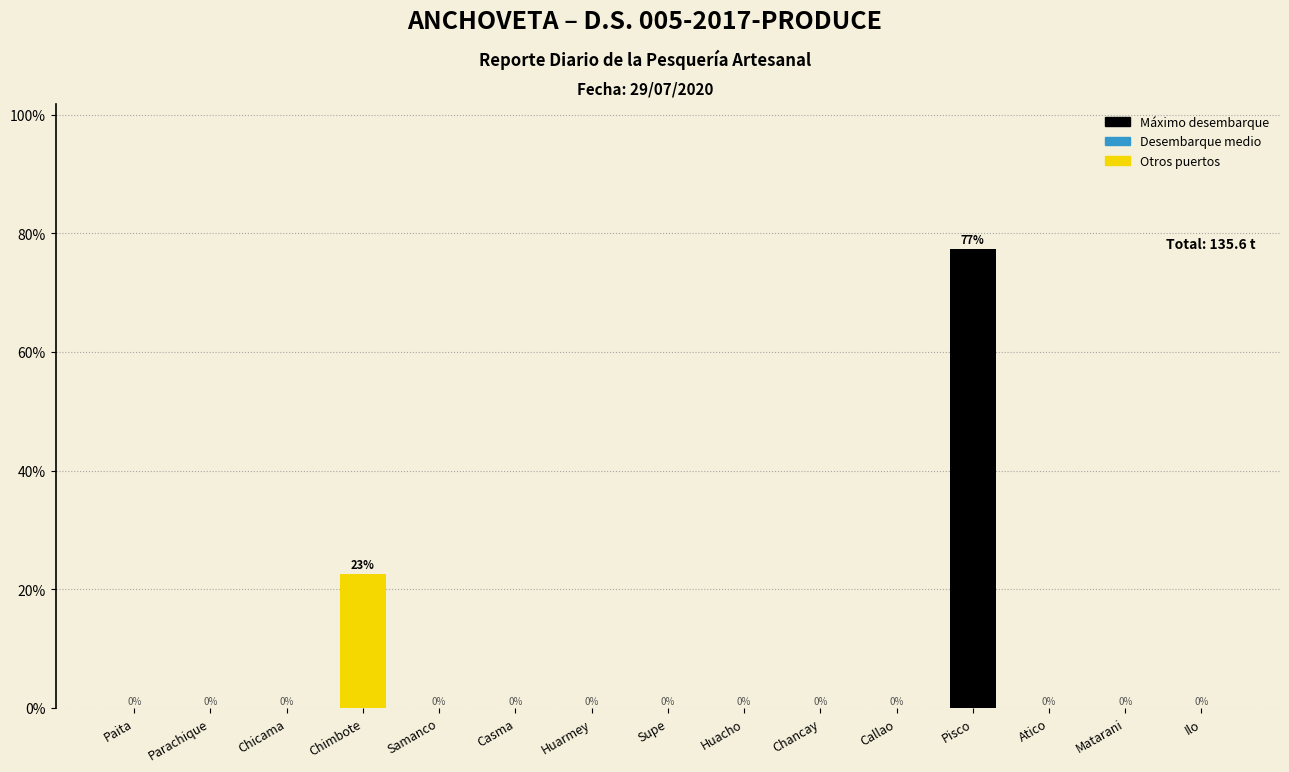

What is the sum of all values?

100.0